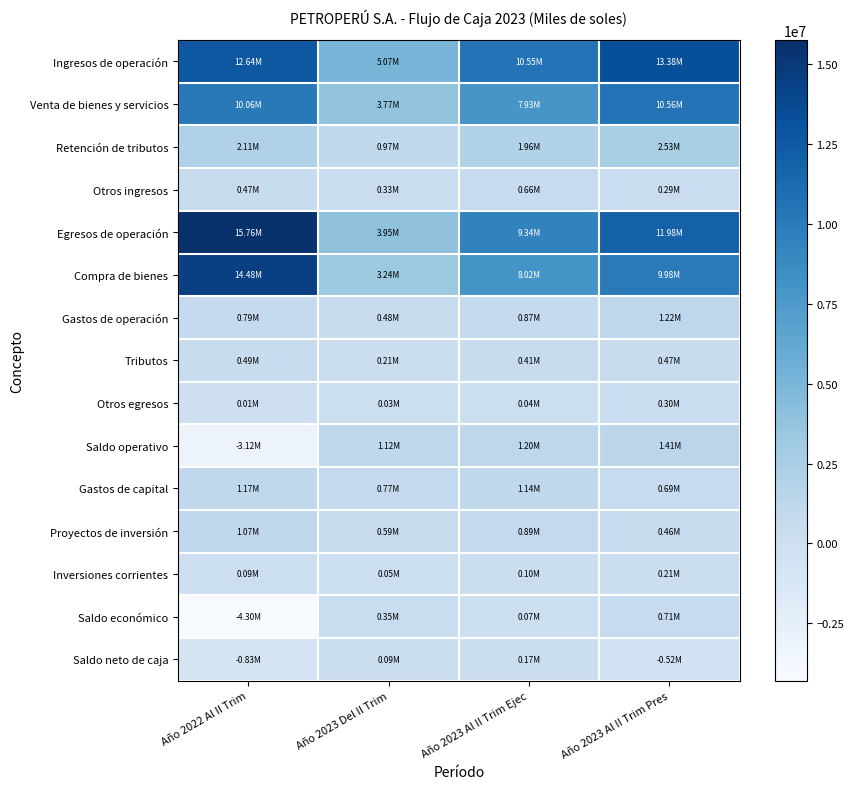

Reading left to right, what are all the values shown in this chart?

Ingresos de operación: Año 2022 Al II Trim=12640769.2	Año 2023 Del II Trim=5067517.3	Año 2023 Al II Trim Ejec=10547576.1	Año 2023 Al II Trim Pres=13382537.2
Venta de bienes y servicios: Año 2022 Al II Trim=10058661.7	Año 2023 Del II Trim=3767974.0	Año 2023 Al II Trim Ejec=7928116.5	Año 2023 Al II Trim Pres=10563605.2
Retención de tributos: Año 2022 Al II Trim=2108636.6	Año 2023 Del II Trim=972273.8	Año 2023 Al II Trim Ejec=1958915.0	Año 2023 Al II Trim Pres=2526500.7
Otros ingresos: Año 2022 Al II Trim=473471.0	Año 2023 Del II Trim=327269.5	Año 2023 Al II Trim Ejec=660544.6	Año 2023 Al II Trim Pres=292431.3
Egresos de operación: Año 2022 Al II Trim=15764013.6	Año 2023 Del II Trim=3951811.0	Año 2023 Al II Trim Ejec=9344163.2	Año 2023 Al II Trim Pres=11975613.4
Compra de bienes: Año 2022 Al II Trim=14477354.7	Año 2023 Del II Trim=3235945.8	Año 2023 Al II Trim Ejec=8020499.7	Año 2023 Al II Trim Pres=9977056.6
Gastos de operación: Año 2022 Al II Trim=790099.9	Año 2023 Del II Trim=475271.8	Año 2023 Al II Trim Ejec=871980.1	Año 2023 Al II Trim Pres=1223954.8
Tributos: Año 2022 Al II Trim=488178.8	Año 2023 Del II Trim=212894.6	Año 2023 Al II Trim Ejec=411122.8	Año 2023 Al II Trim Pres=470929.0
Otros egresos: Año 2022 Al II Trim=8380.2	Año 2023 Del II Trim=27698.9	Año 2023 Al II Trim Ejec=40560.6	Año 2023 Al II Trim Pres=303673.1
Saldo operativo: Año 2022 Al II Trim=-3123244.4	Año 2023 Del II Trim=1115706.2	Año 2023 Al II Trim Ejec=1203413.0	Año 2023 Al II Trim Pres=1406923.8
Gastos de capital: Año 2022 Al II Trim=1172111.8	Año 2023 Del II Trim=769847.9	Año 2023 Al II Trim Ejec=1137028.3	Año 2023 Al II Trim Pres=693125.1
Proyectos de inversión: Año 2022 Al II Trim=1067063.2	Año 2023 Del II Trim=587624.6	Año 2023 Al II Trim Ejec=894818.0	Año 2023 Al II Trim Pres=461138.4
Inversiones corrientes: Año 2022 Al II Trim=90764.0	Año 2023 Del II Trim=51131.6	Año 2023 Al II Trim Ejec=98888.9	Año 2023 Al II Trim Pres=212693.2
Saldo económico: Año 2022 Al II Trim=-4295356.1	Año 2023 Del II Trim=345858.4	Año 2023 Al II Trim Ejec=66384.7	Año 2023 Al II Trim Pres=713798.7
Saldo neto de caja: Año 2022 Al II Trim=-834289.2	Año 2023 Del II Trim=94433.6	Año 2023 Al II Trim Ejec=174961.2	Año 2023 Al II Trim Pres=-515767.5